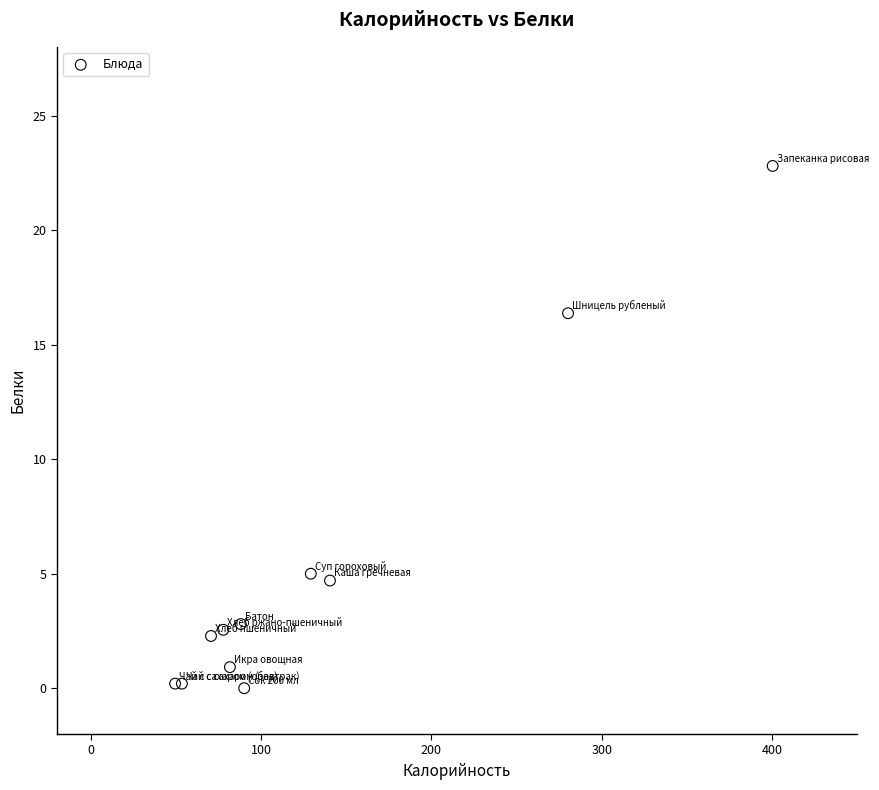

What Y value in the scatter plot is closest to 11?

16.4